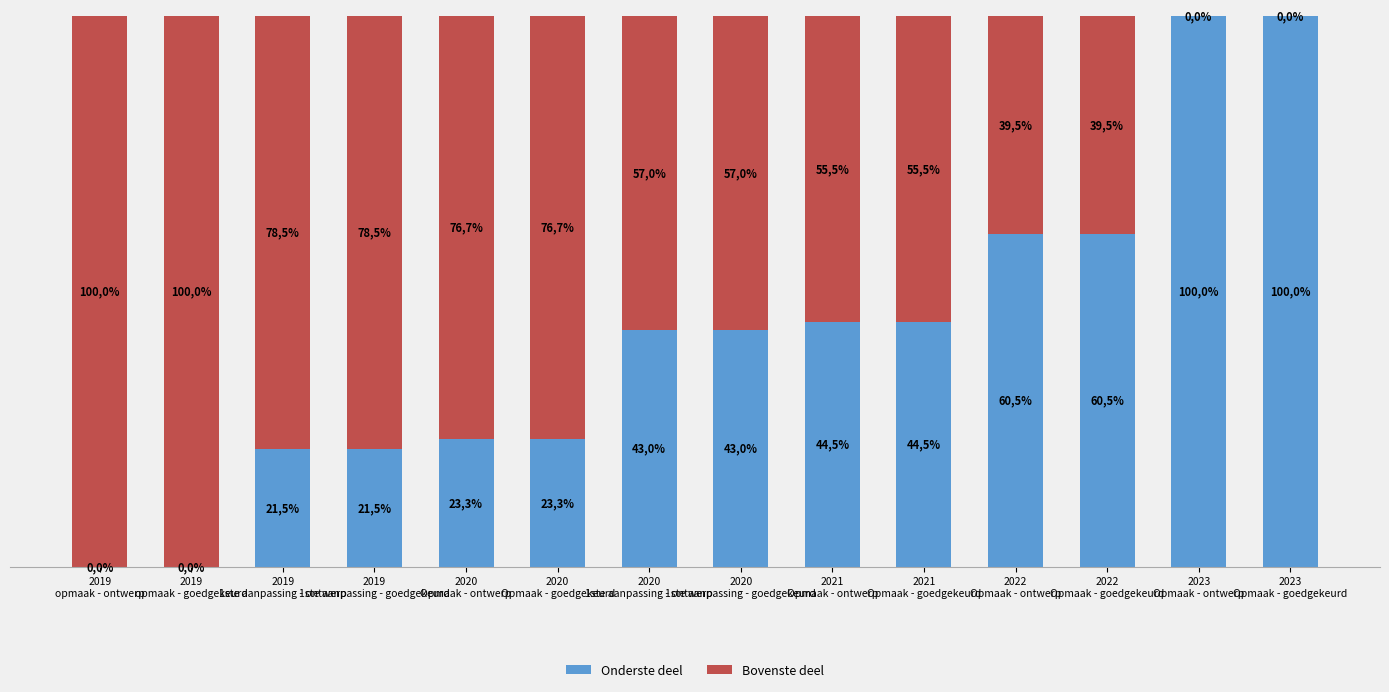

What are all the series names shown in the legend?

Onderste deel, Bovenste deel